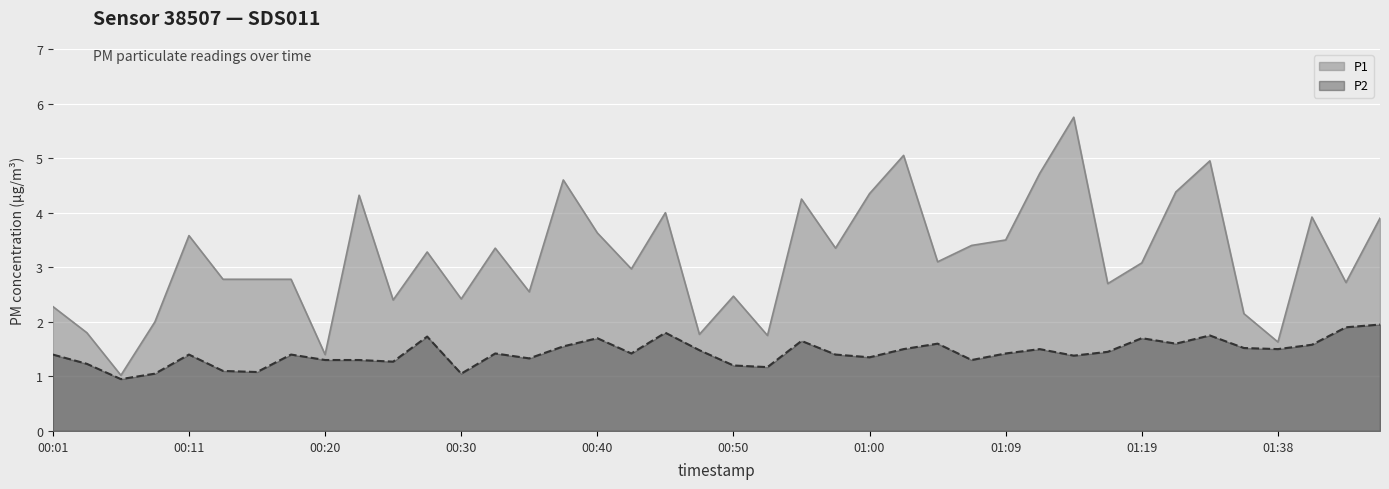

Is the value of P2 at 00:15 greater than the value of P1 at 00:06?

Yes